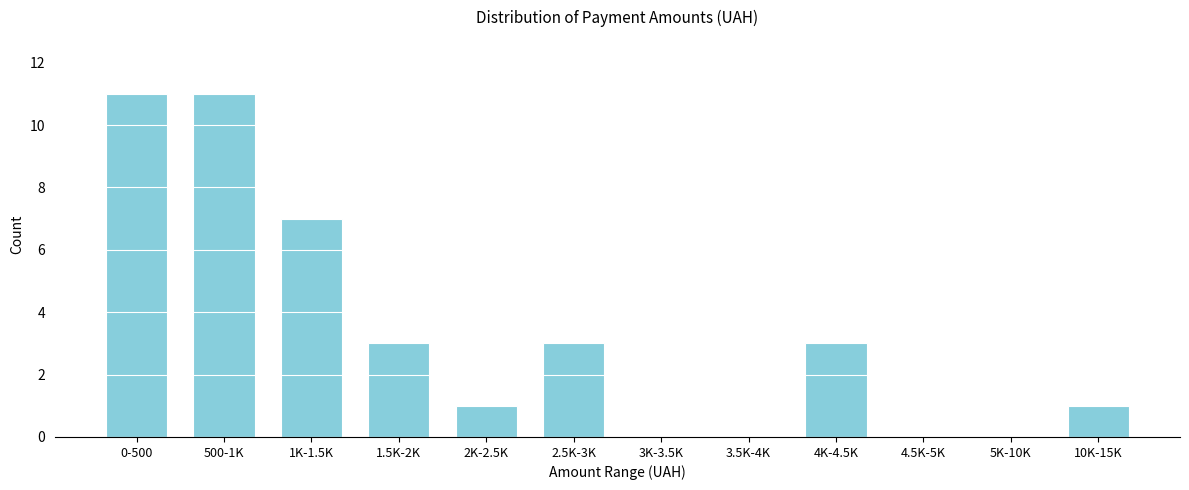

Reading left to right, what are all the values shown in this chart?

0-500=11	500-1K=11	1K-1.5K=7	1.5K-2K=3	2K-2.5K=1	2.5K-3K=3	3K-3.5K=0	3.5K-4K=0	4K-4.5K=3	4.5K-5K=0	5K-10K=0	10K-15K=1